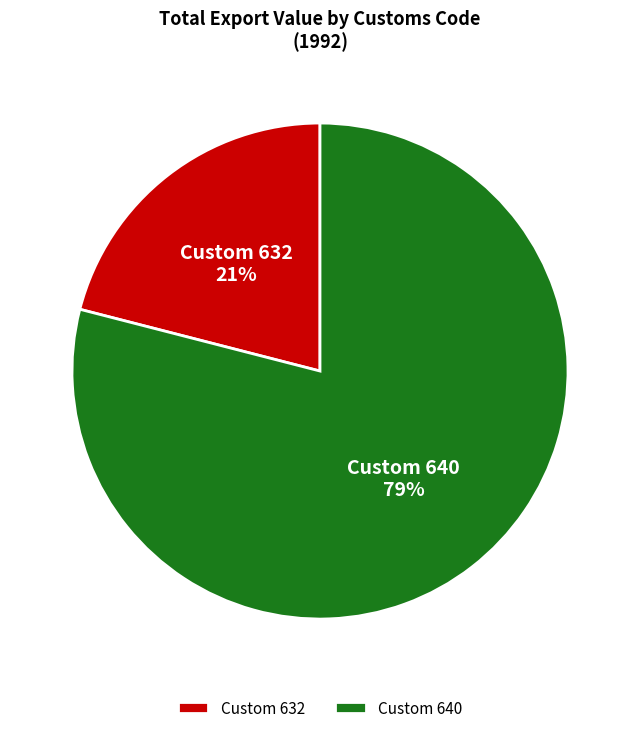

What is the smallest slice in the pie chart?

Custom 632